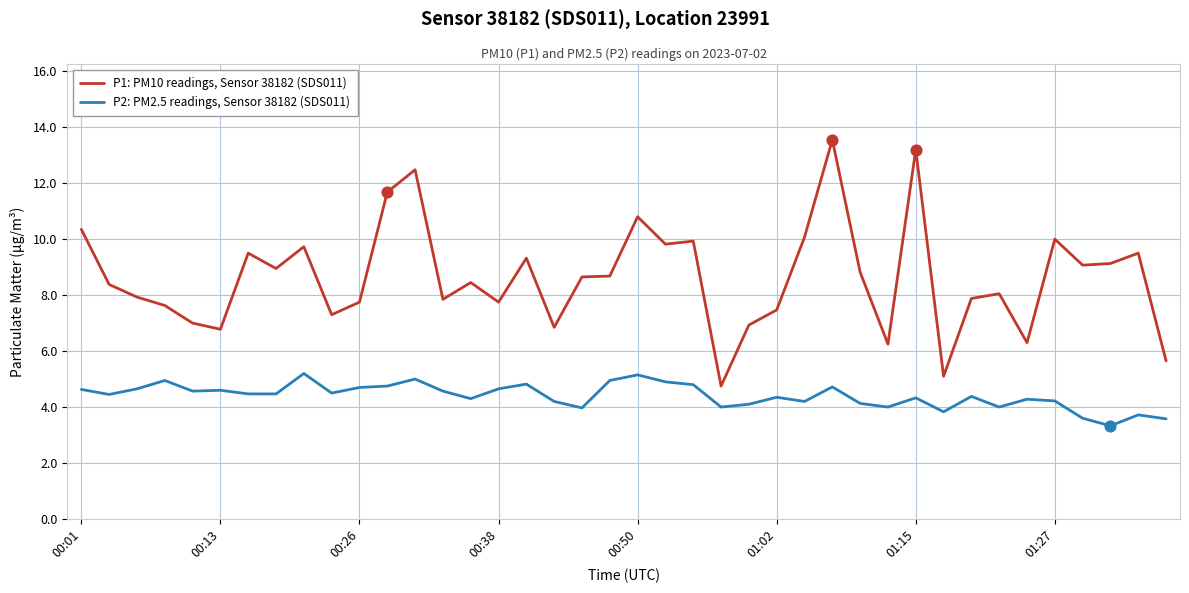

Which series has the widest spread of values?

P1: PM10 readings, Sensor 38182 (SDS011)